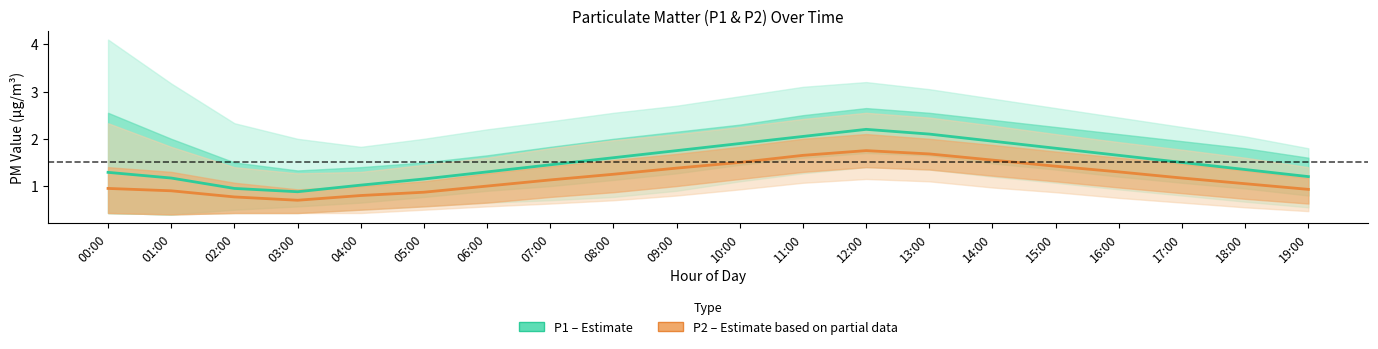

Rank the series at 03:00 from lowest to highest value.

P2 (Estimate based on partial data), P1 (Estimate)